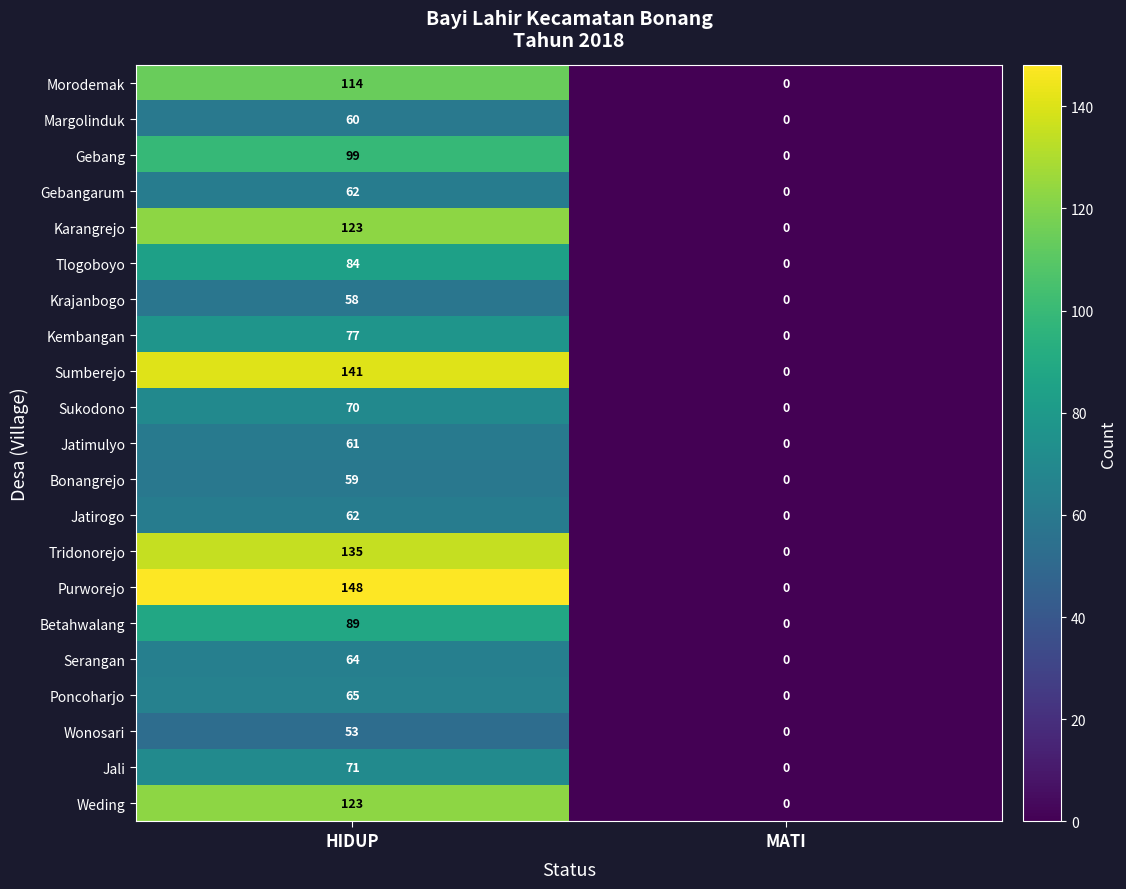

Which label corresponds to the smallest value in the chart?

MATI